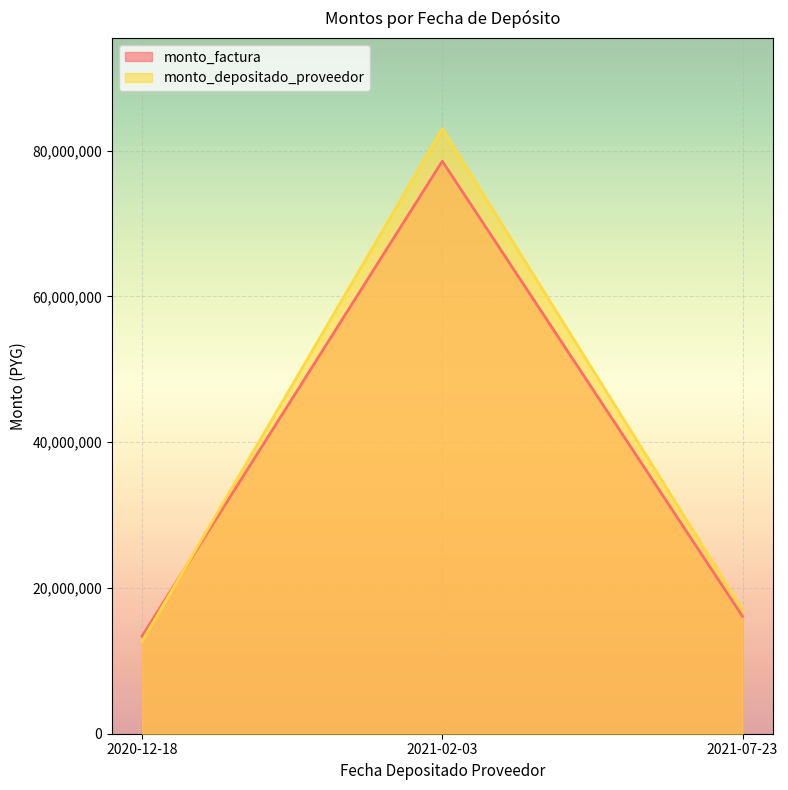

What is the highest value of the monto_depositado_proveedor series?

82992662